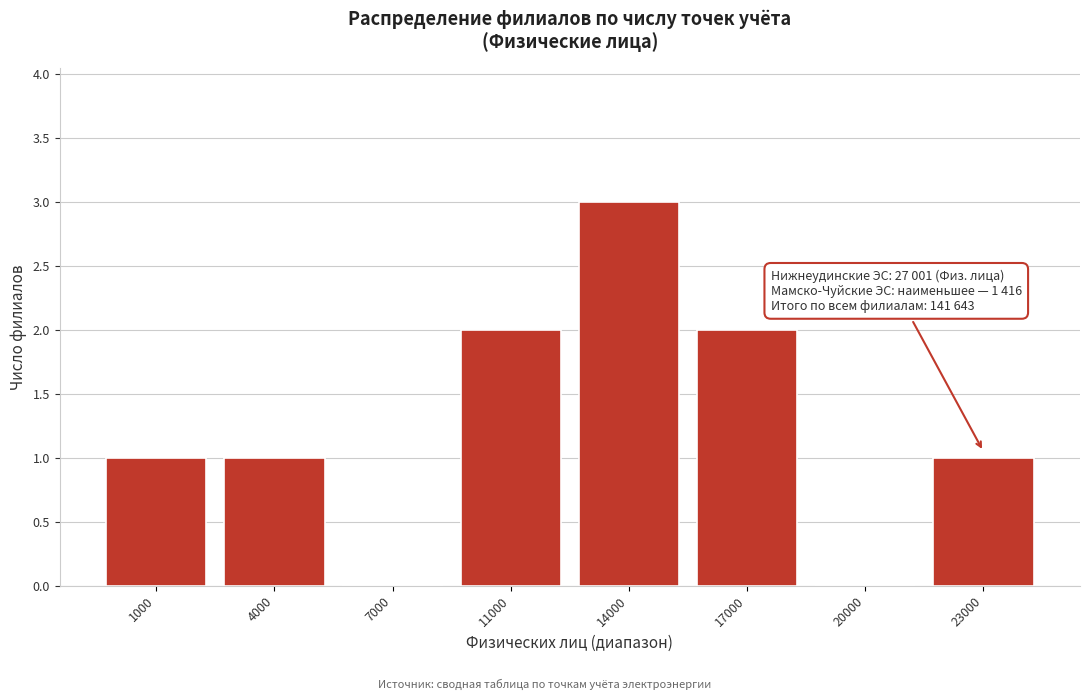

Reading left to right, extract all data points from this chart.

1000=1	4000=1	7000=0	11000=2	14000=3	17000=2	20000=0	23000=1